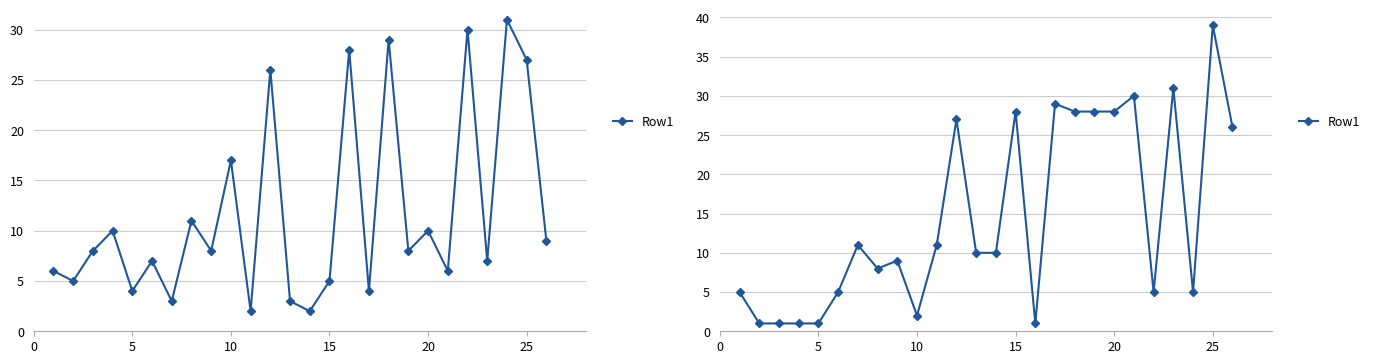

What is the difference between the maximum and minimum values?

38